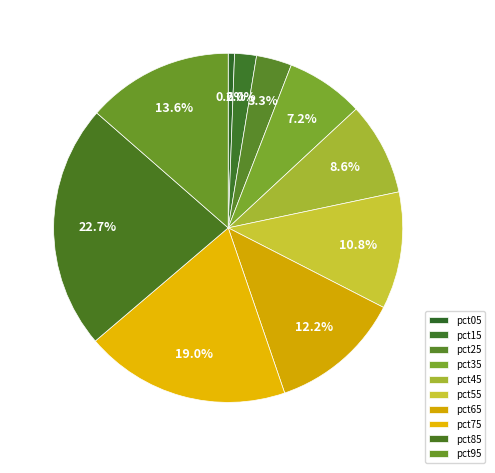

Is it true that pct65 is 12% of the pie?

True